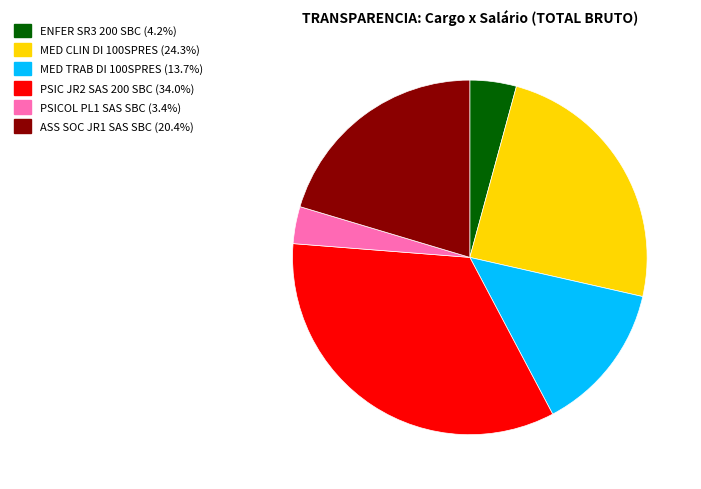

Is there any slice that represents more than half of the pie?

No